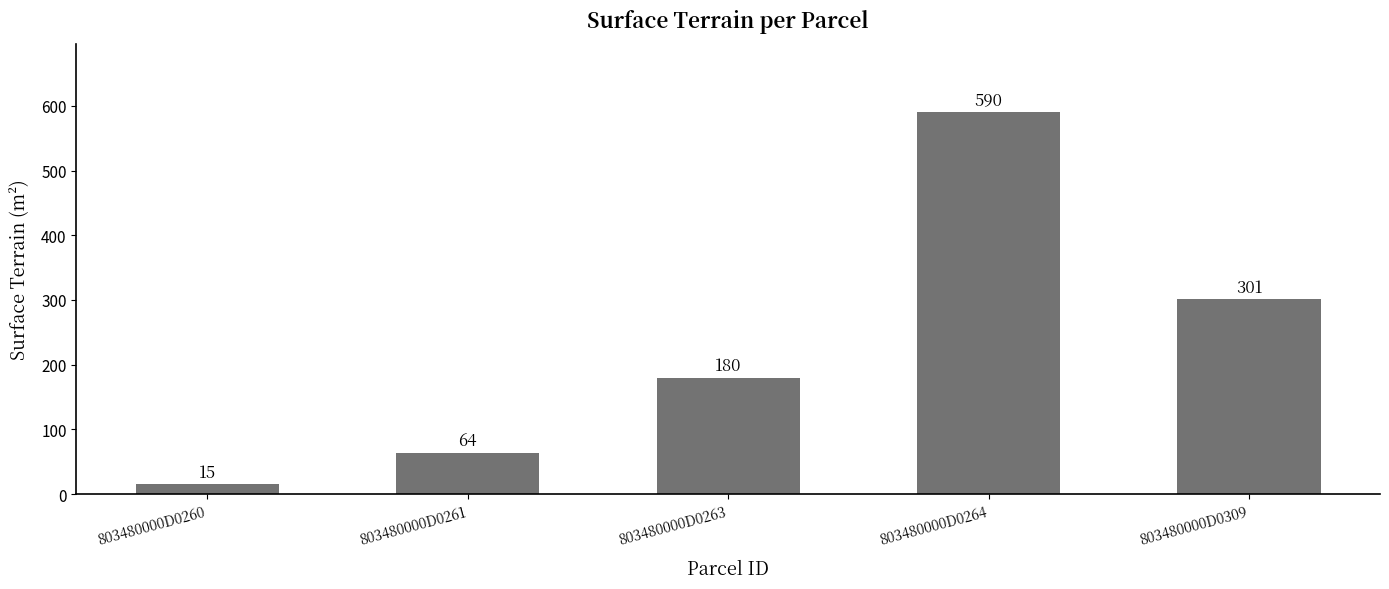

Rank the categories by value from lowest to highest.

803480000D0260, 803480000D0261, 803480000D0263, 803480000D0309, 803480000D0264